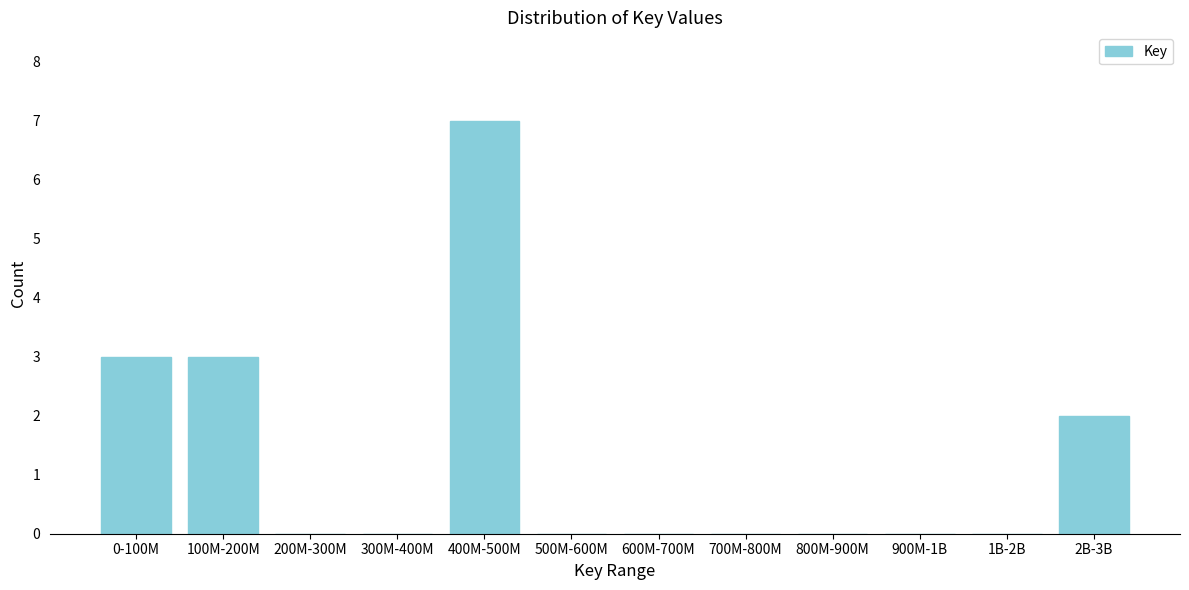

Reading left to right, transcribe all the data shown in this chart.

0-100M=3	100M-200M=3	200M-300M=0	300M-400M=0	400M-500M=7	500M-600M=0	600M-700M=0	700M-800M=0	800M-900M=0	900M-1B=0	1B-2B=0	2B-3B=2